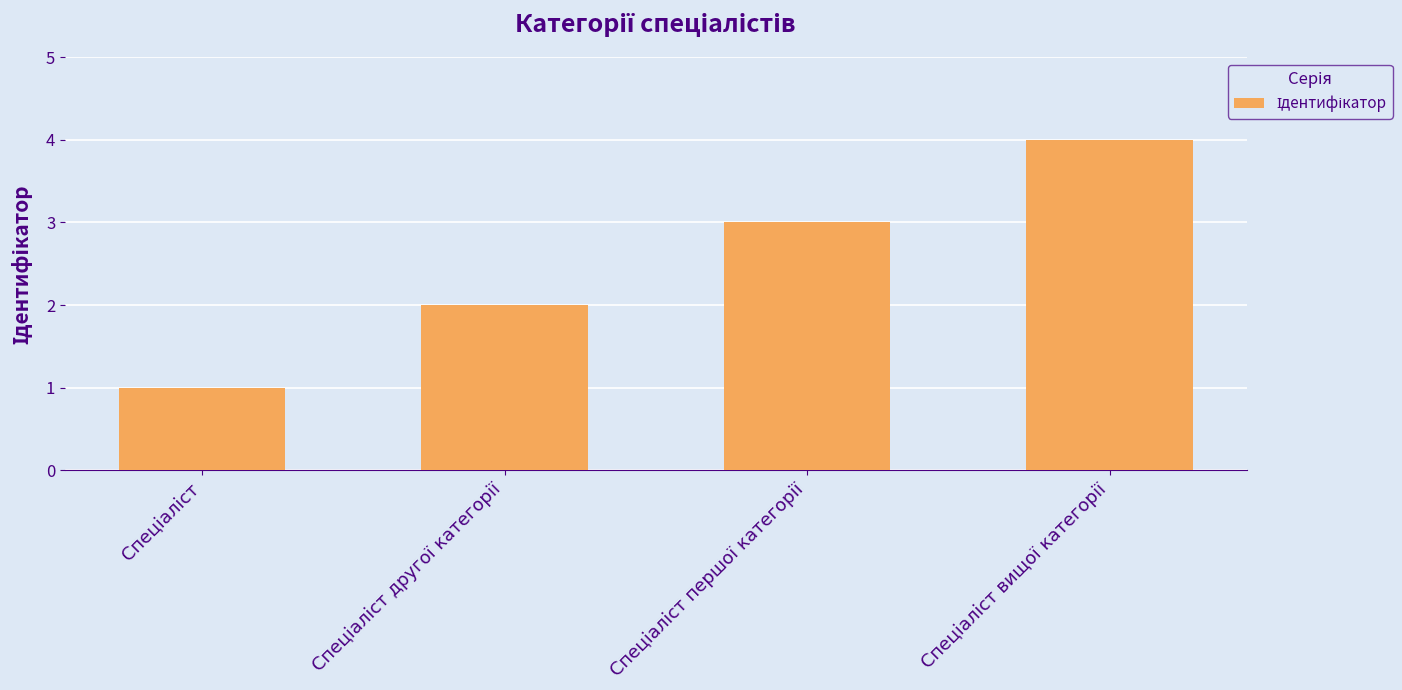

What is the maximum value shown in the chart?

4